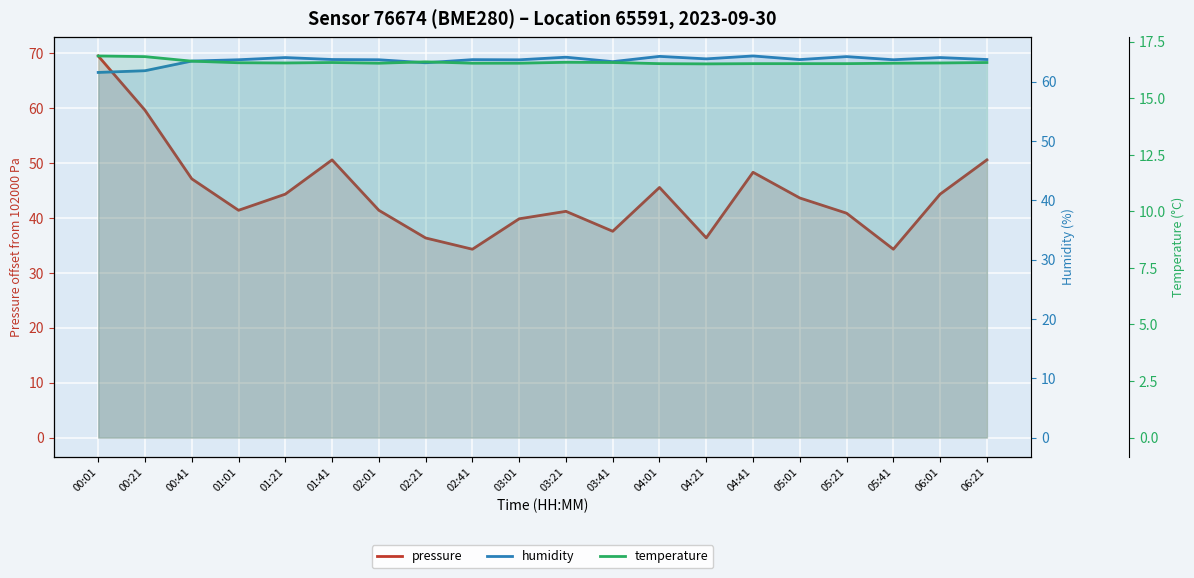

What is the difference between the second highest and second lowest values in the pressure series?

25.3